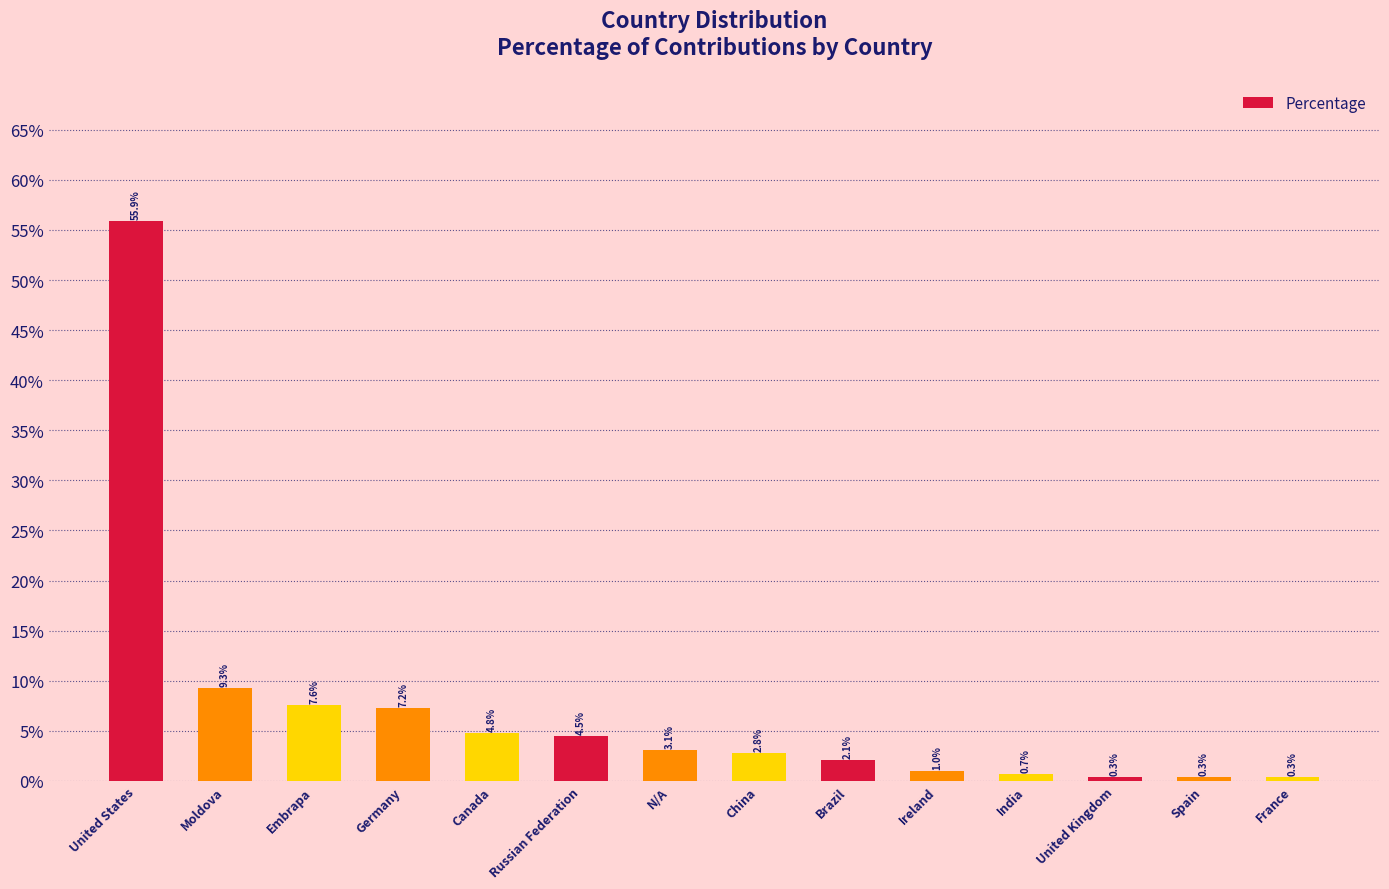

What is the label of the 14th bar from the right?

United States